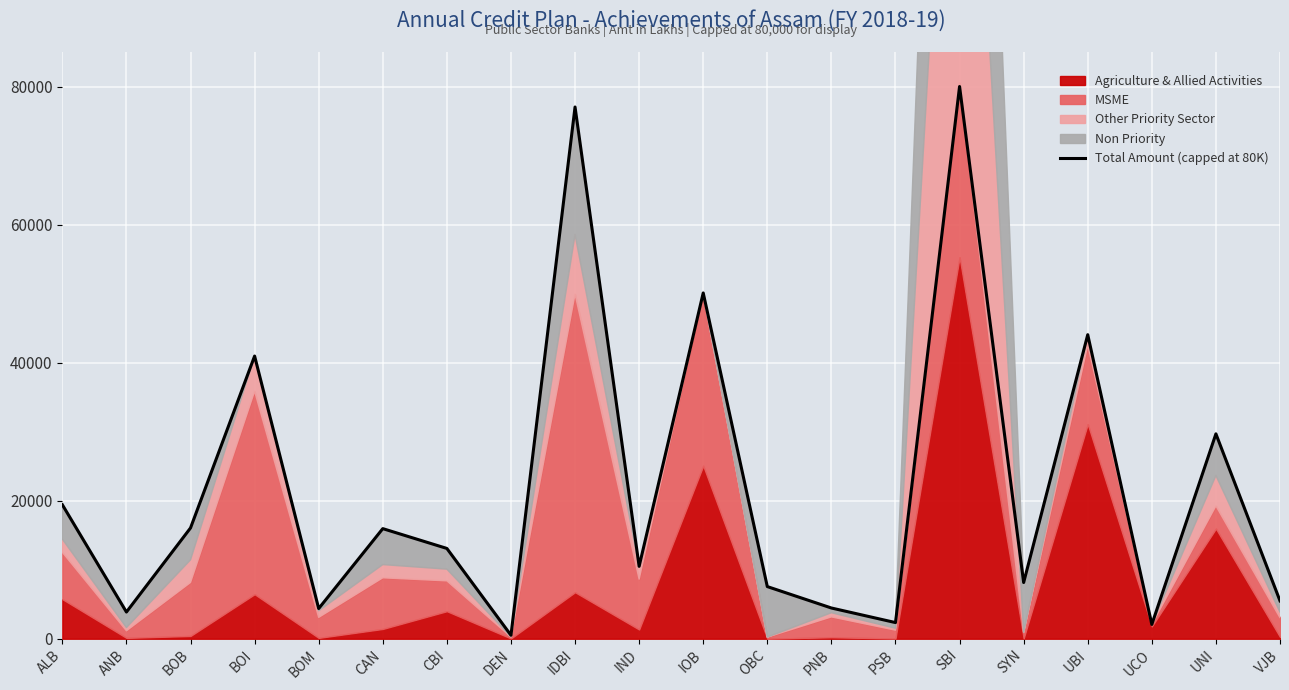

Which label corresponds to the smallest value in the chart?

DEN